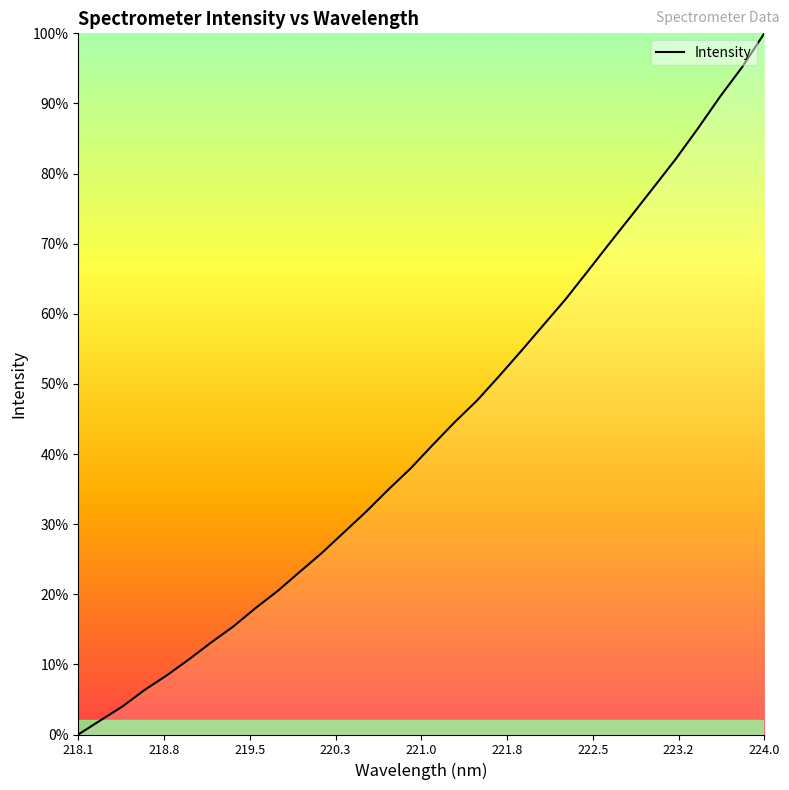

What is the greatest value displayed?

100.0